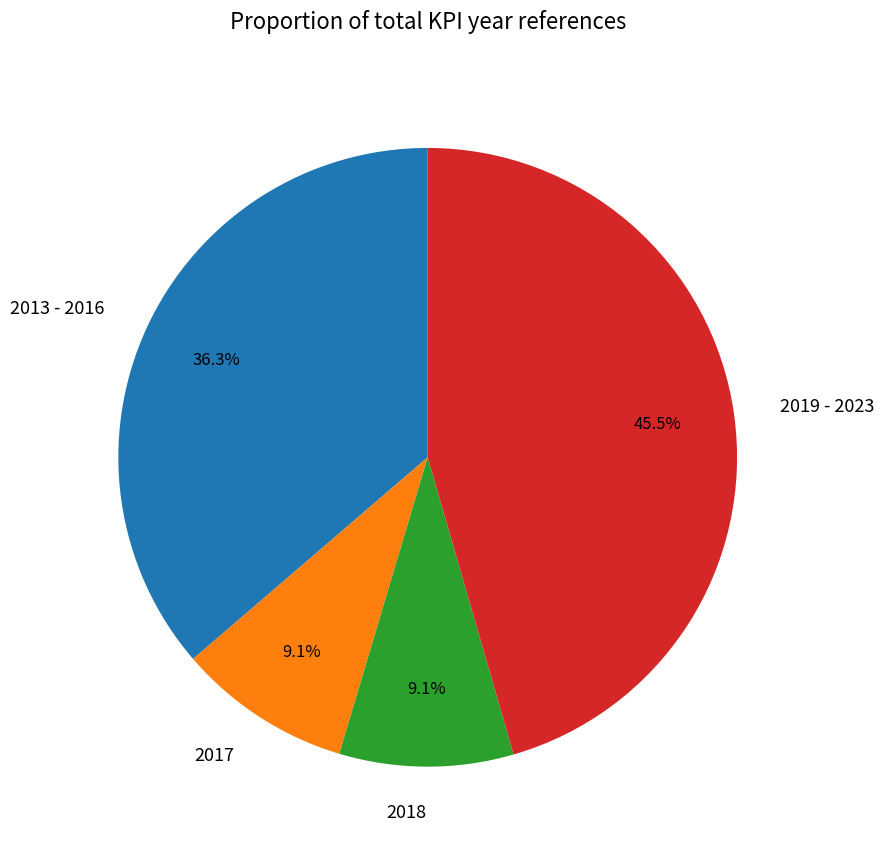

Is the sum of 2013 - 2016 and 2018 greater than half?

No